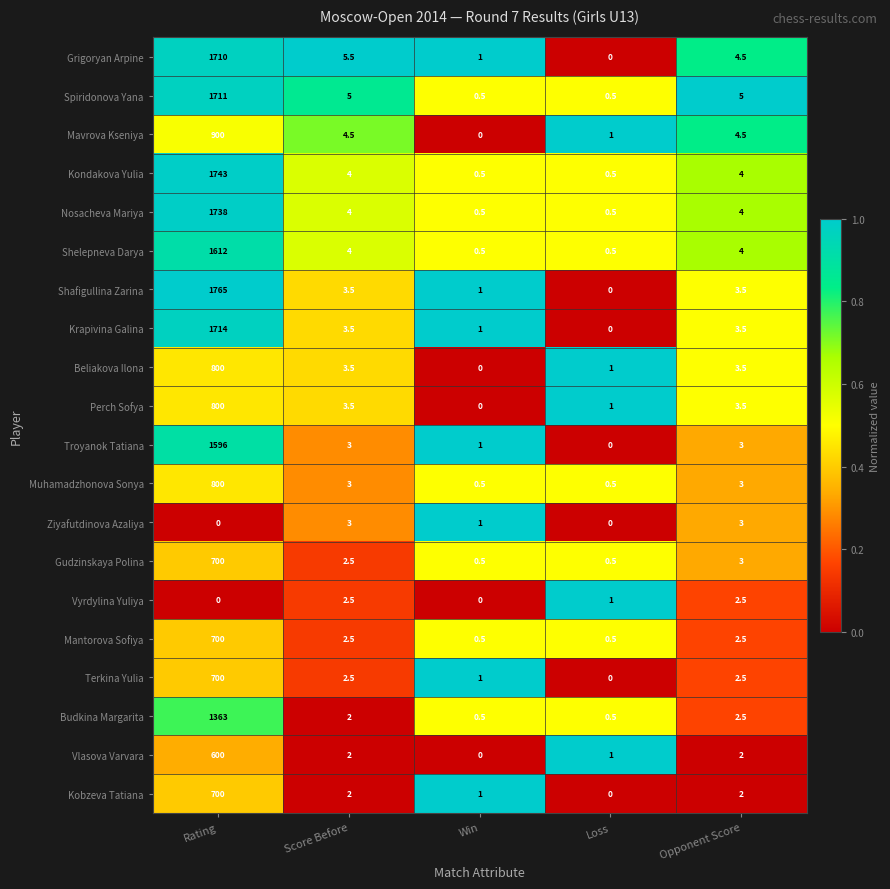

What is the maximum value shown in the chart?

1765.0